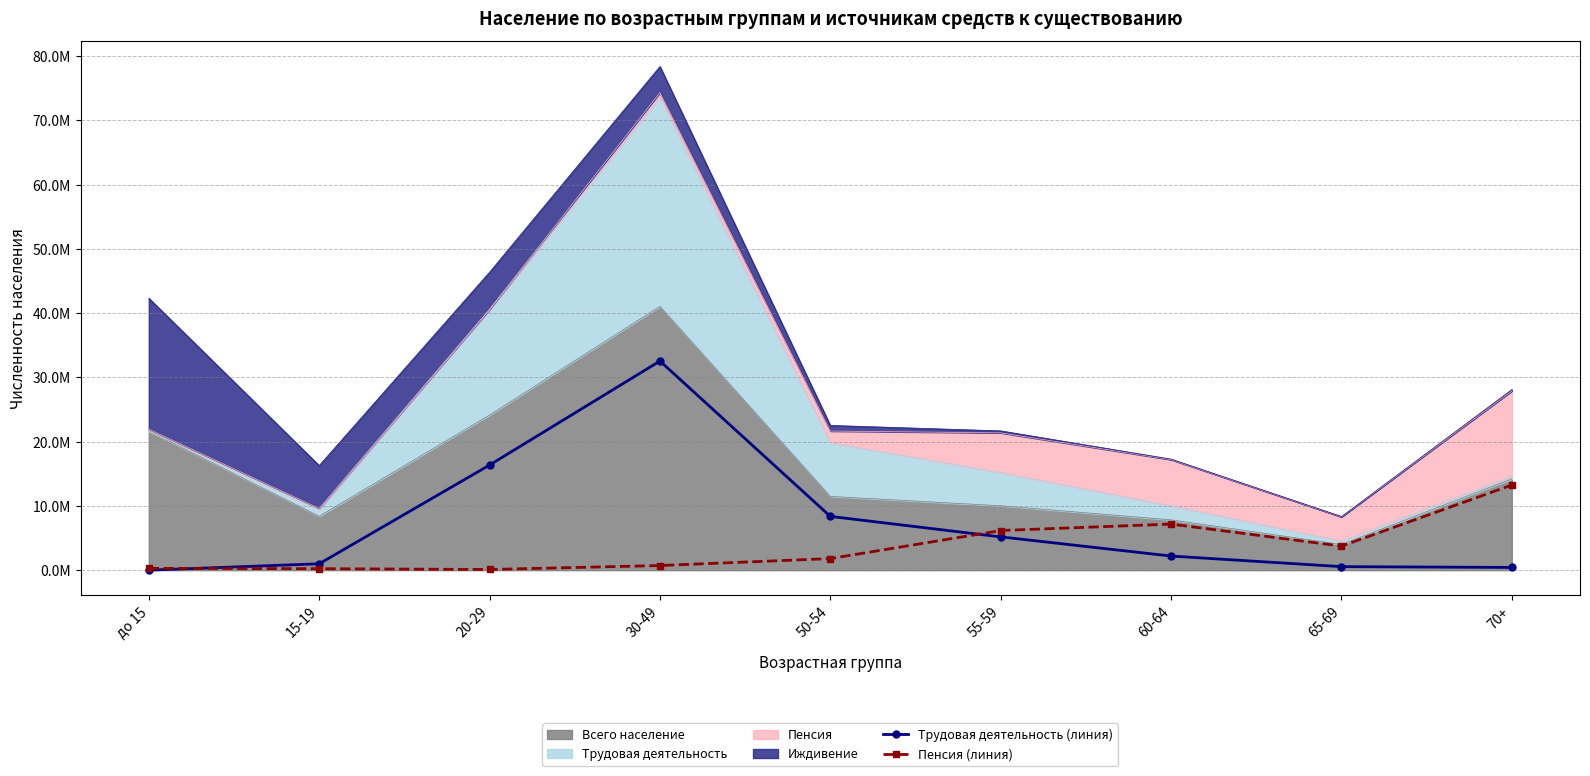

Which category has the lowest value across all series?

до 15